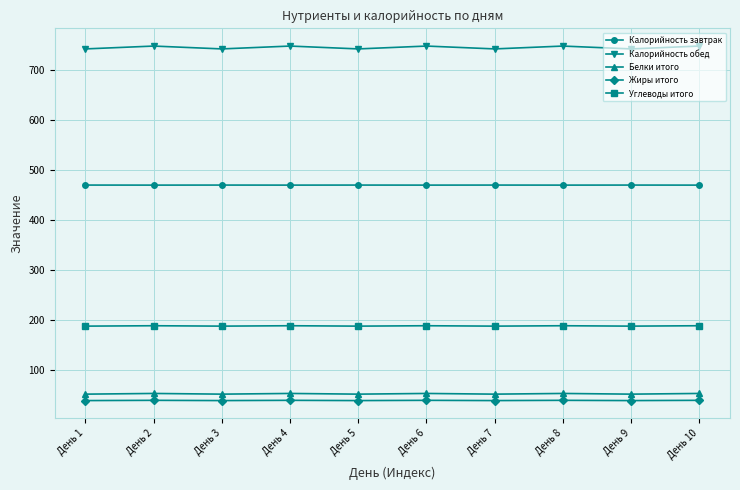

What is the minimum value shown in the chart?

38.0